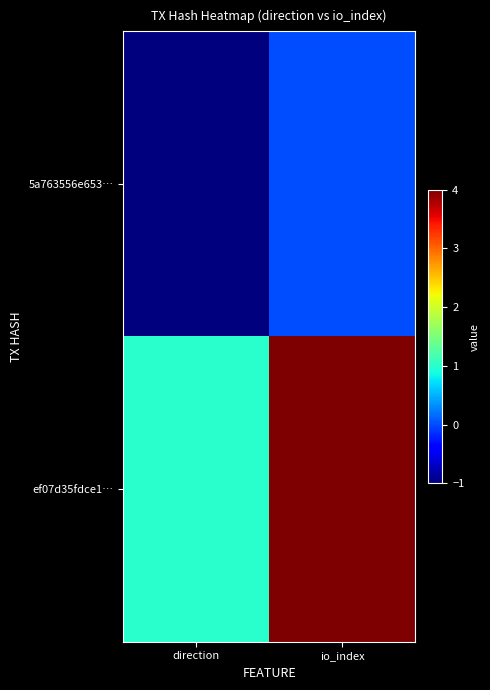

Reading left to right, extract all data points from this chart.

5a763556e653…: direction=-1	io_index=0
ef07d35fdce1…: direction=1	io_index=4